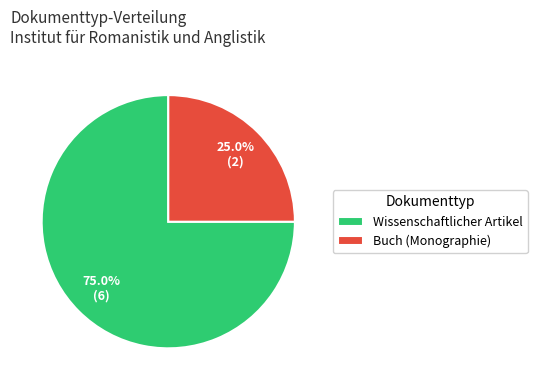

Rank the categories by value from lowest to highest.

Buch (Monographie), Wissenschaftlicher Artikel